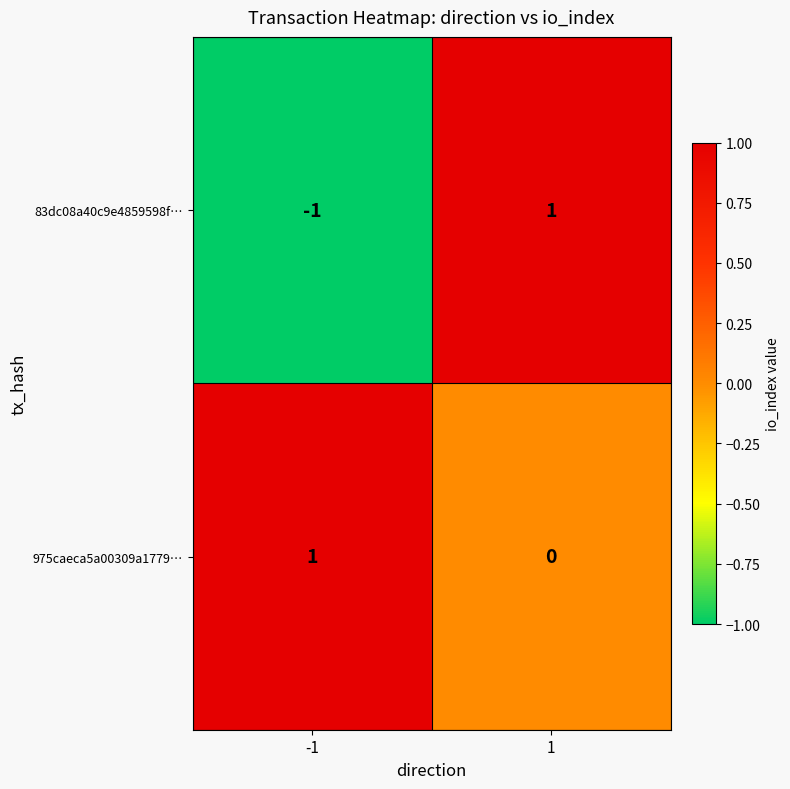

Reading right to left, transcribe all the data shown in this chart.

83dc08a40c9e4859598f…: 1=1	-1=-1
975caeca5a00309a1779…: 1=0	-1=1